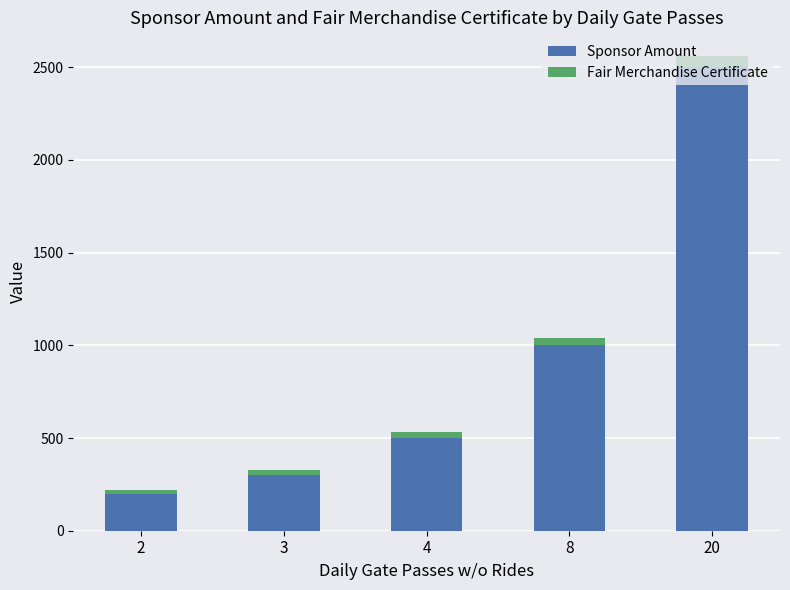

What is the maximum value for Sponsor Amount?

2500